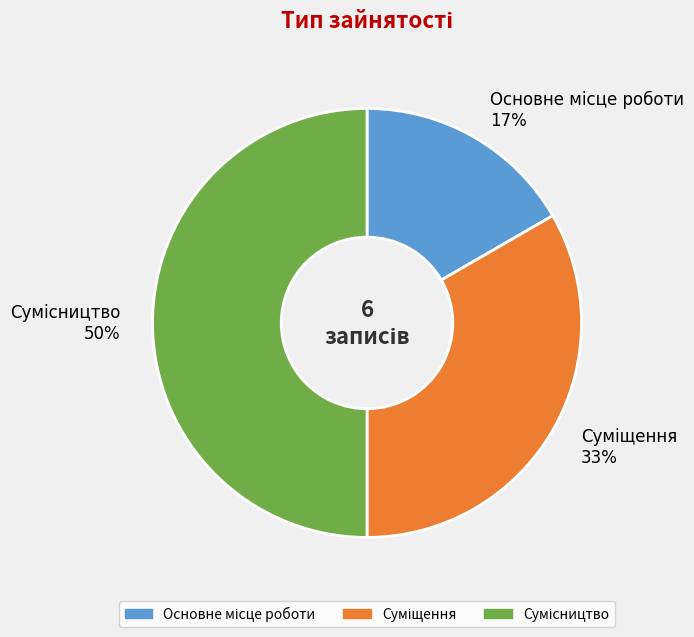

To the nearest percent, what is the average slice percentage?

33%